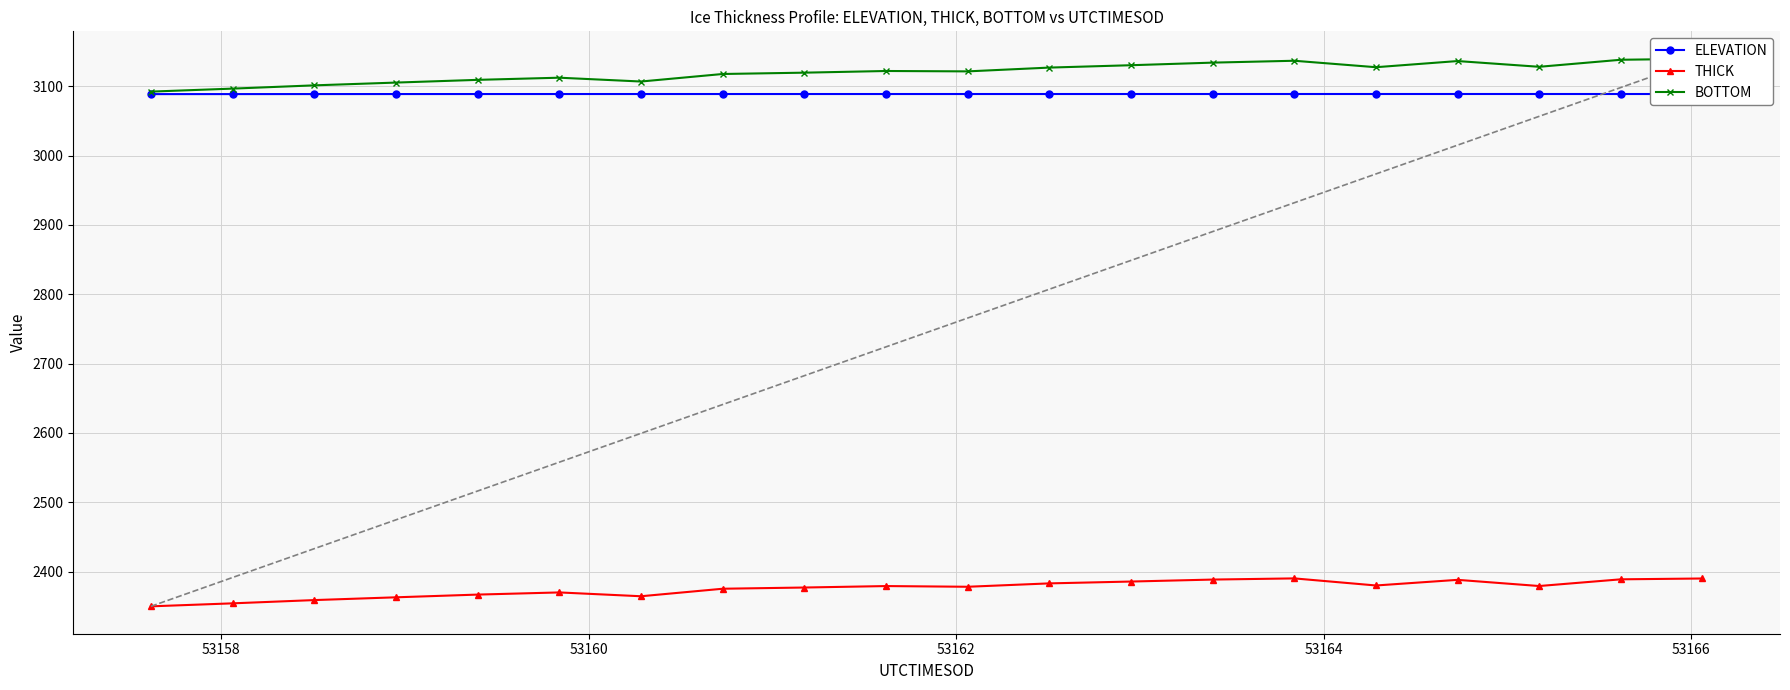

In ELEVATION, how many points are higher than both neighbors (excluding endpoints)?

1